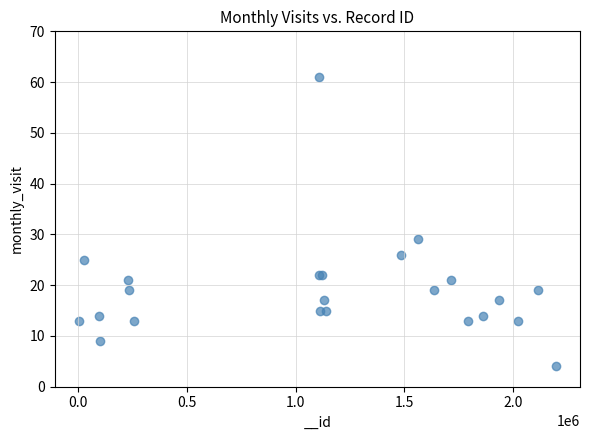

What Y value in the scatter plot is closest to 32?

29